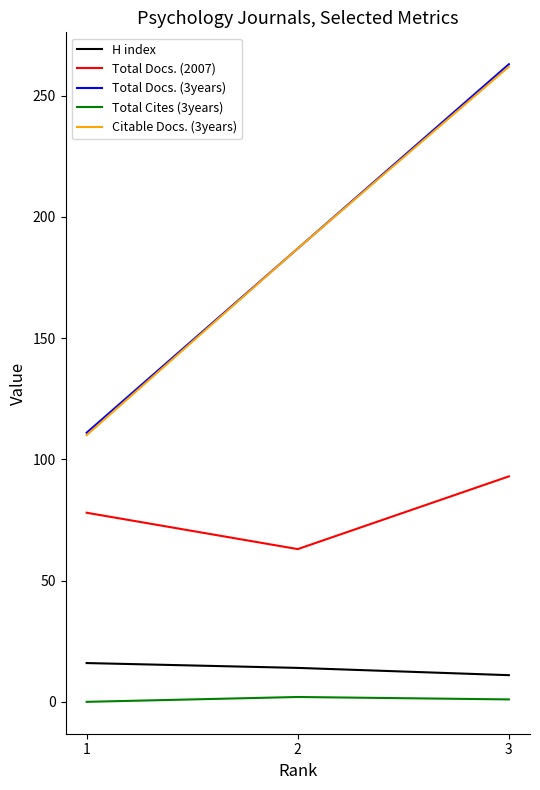

At which label is H index closest to 13?

2